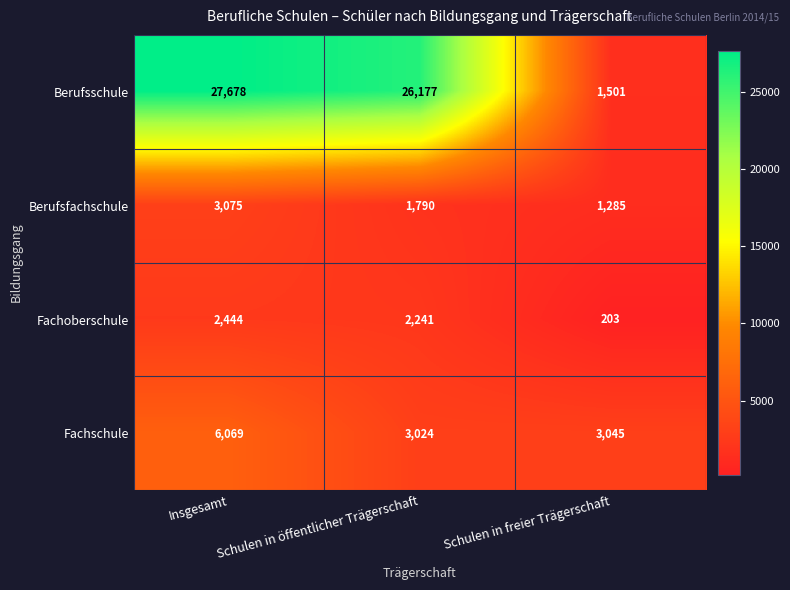

What is the difference between the highest and lowest values at Schulen in öffentlicher Trägerschaft?

24387